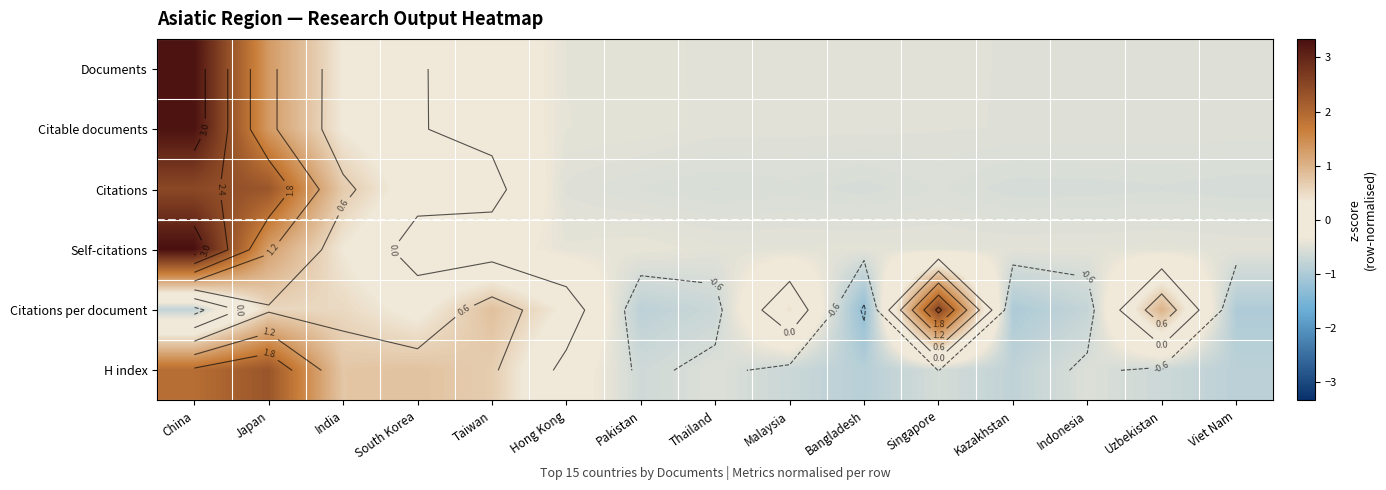

List the series in order of their peak value, lowest first.

H index, Citations, Citations per document, Documents, Citable documents, Self-citations